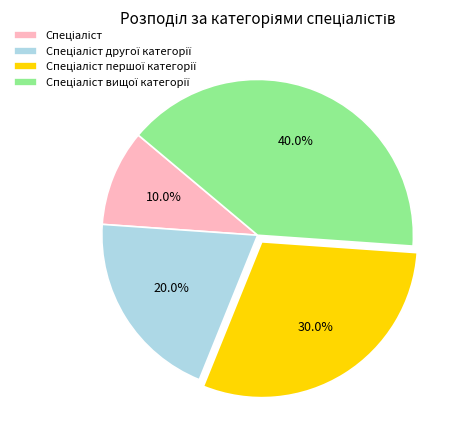

Is there any slice that represents more than half of the pie?

No